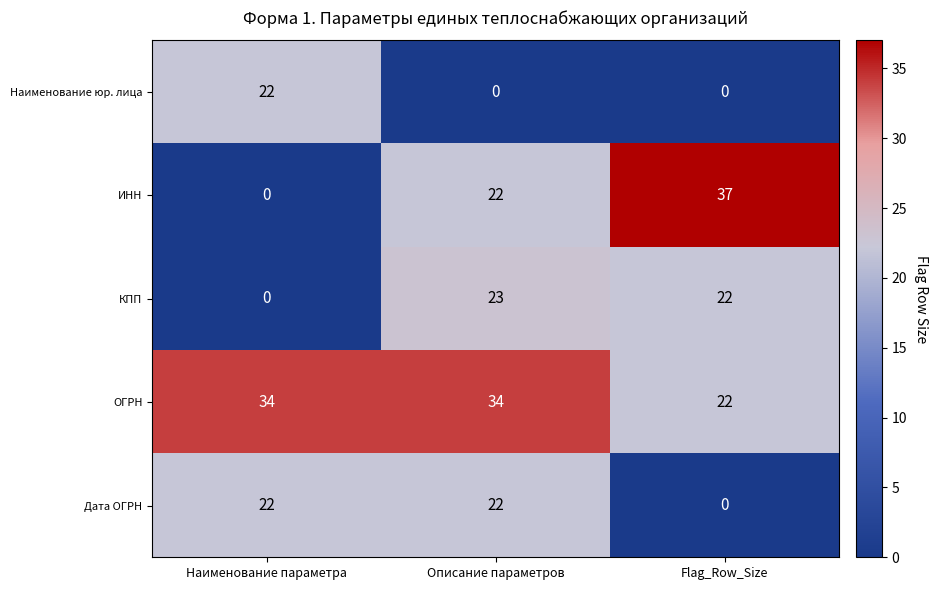

Count the number of data series in this chart.

5